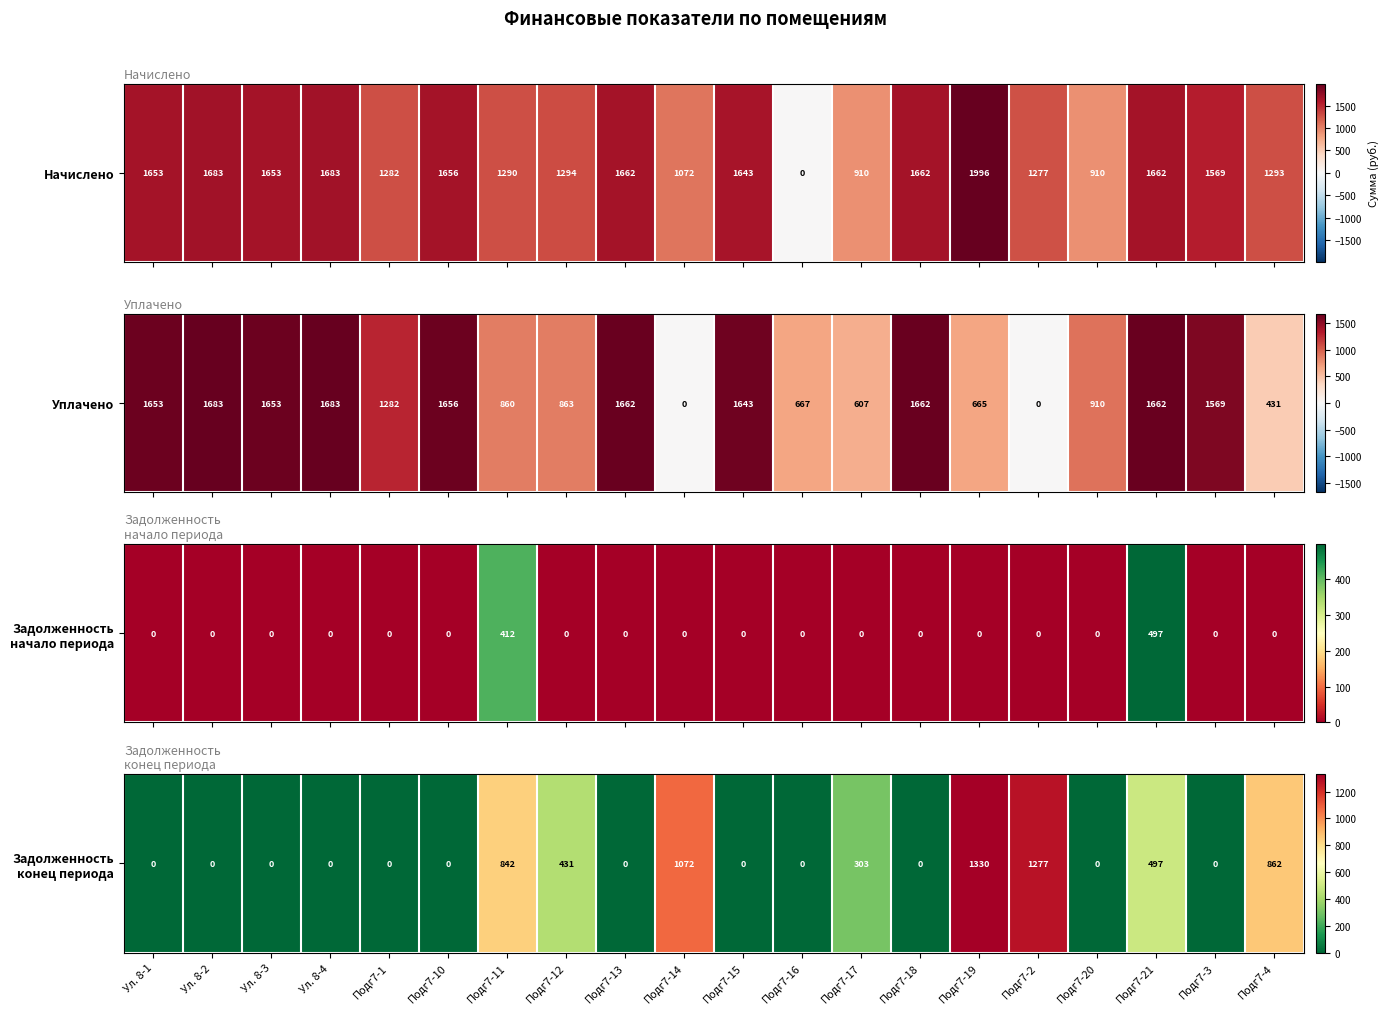

Which label corresponds to the largest value in the chart?

Подг7-19